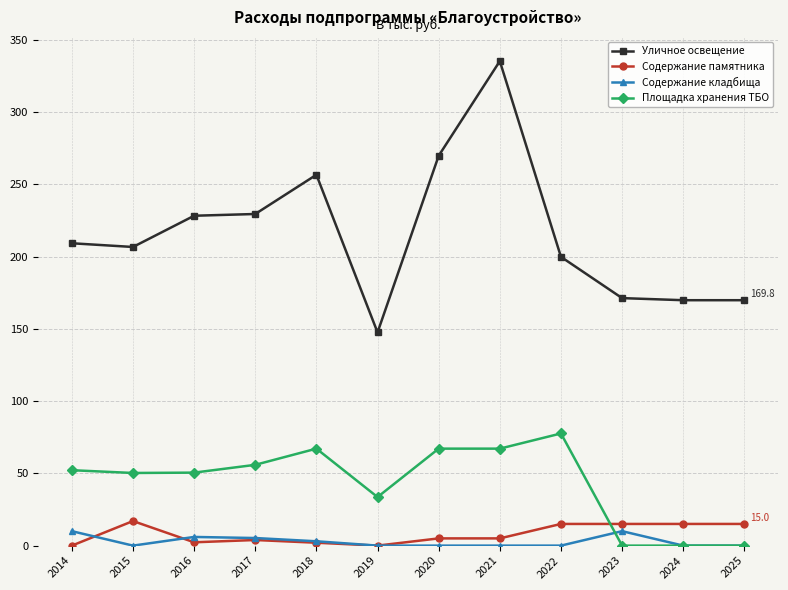

What is the difference between the maximum and minimum values in the Содержание кладбища series?

10.0